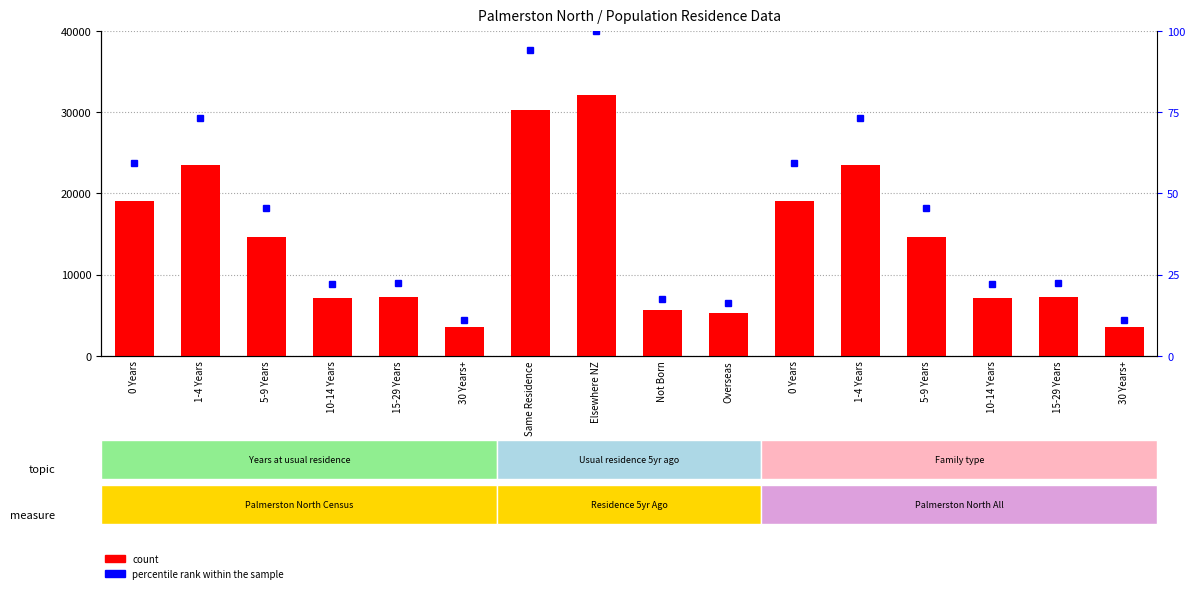

Reading left to right, list all the values displayed in this chart.

count: 0 Years=19113.0	1-4 Years=23553.0	5-9 Years=14631.0	10-14 Years=7068.0	15-29 Years=7260.0	30 Years+=3543.0	Same Residence=30324.0	Elsewhere NZ=32199.0	Not Born=5583.0	Overseas=5205.0	0 Years=19113.0	1-4 Years=23553.0	5-9 Years=14631.0	10-14 Years=7068.0	15-29 Years=7260.0	30 Years+=3543.0
percentile rank within the sample: 0 Years=59.4	1-4 Years=73.1	5-9 Years=45.4	10-14 Years=22.0	15-29 Years=22.5	30 Years+=11.0	Same Residence=94.2	Elsewhere NZ=100.0	Not Born=17.3	Overseas=16.2	0 Years=59.4	1-4 Years=73.1	5-9 Years=45.4	10-14 Years=22.0	15-29 Years=22.5	30 Years+=11.0